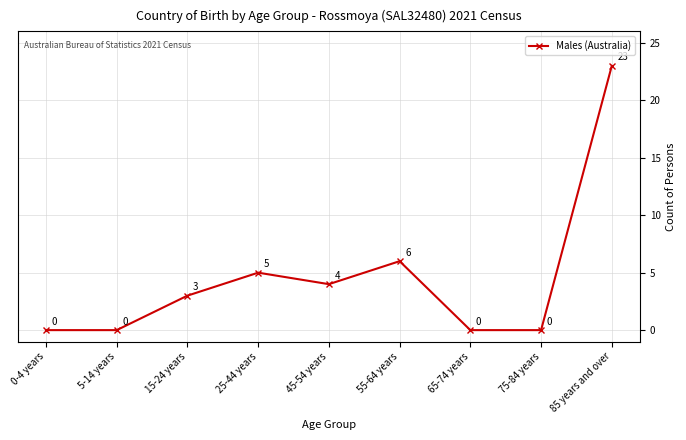

What is the label of the 2nd point from the right?

75-84 years